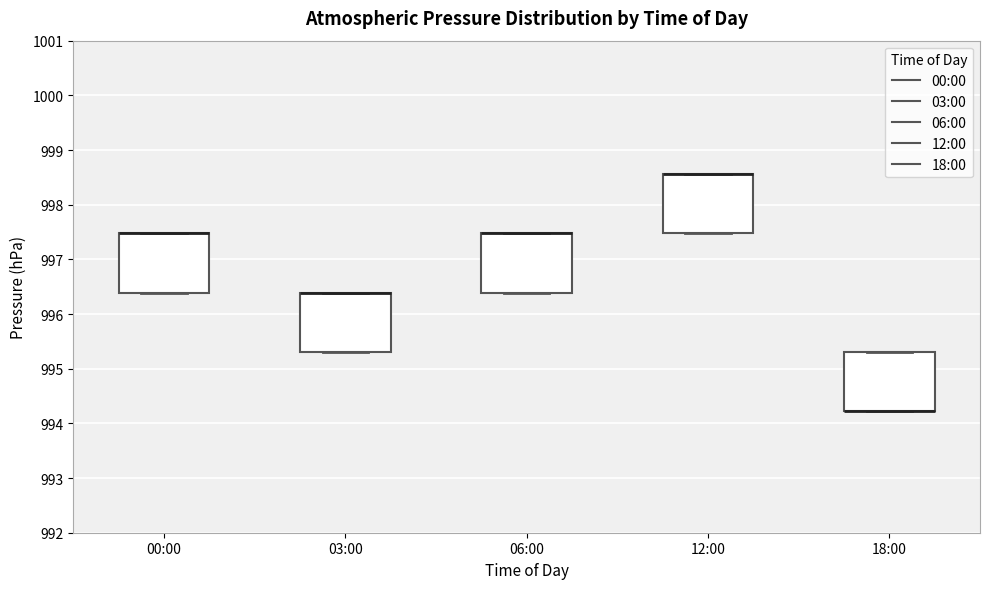

Reading left to right, transcribe this box plot: for each box, give where its median line is, the range the box spans, and where its two whiskers end, as read against the y-axis. The values are not printed on the chart, so give them approximately, as read against the axis.

00:00: median 997.5 (drawn on the box's upper edge), box 996.4 to 997.5, whiskers 996.4 to 997.5
03:00: median 996.4 (drawn on the box's upper edge), box 995.3 to 996.4, whiskers 995.3 to 996.4
06:00: median 997.5 (drawn on the box's upper edge), box 996.4 to 997.5, whiskers 996.4 to 997.5
12:00: median 998.6 (drawn on the box's upper edge), box 997.5 to 998.6, whiskers 997.5 to 998.6
18:00: median 994.2 (drawn on the box's lower edge), box 994.2 to 995.3, whiskers 994.2 to 995.3